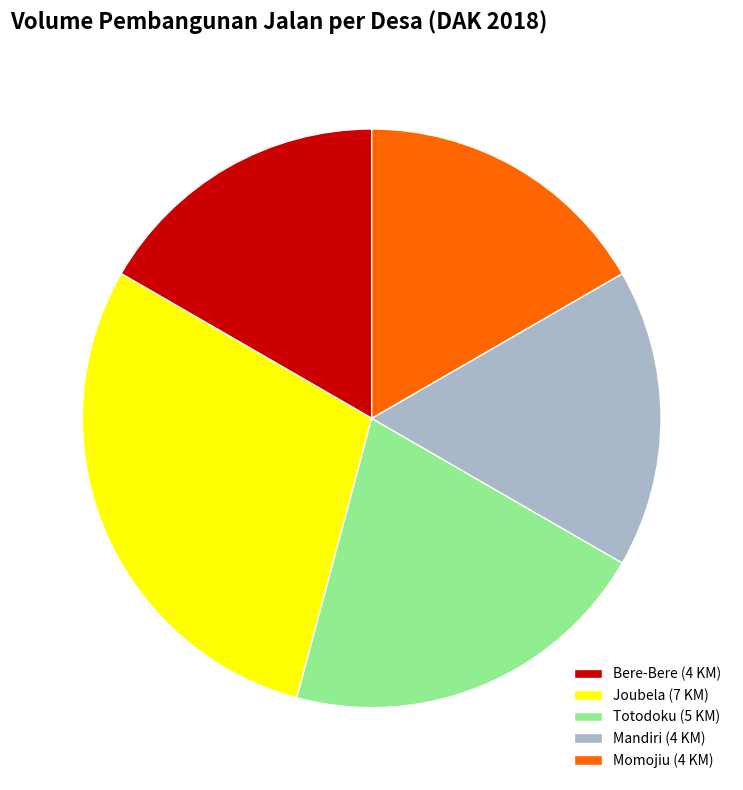

Is it true that Bere-Bere (4 KM) is 17% of the pie?

True